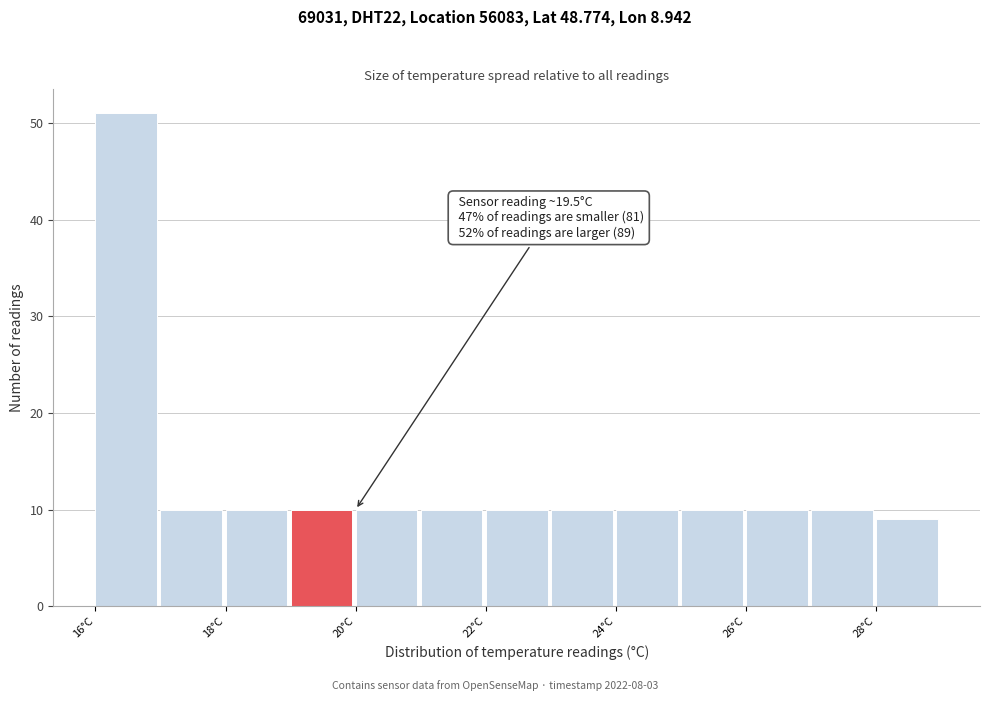

Which range on the x-axis has the tallest bar?

16 to 17